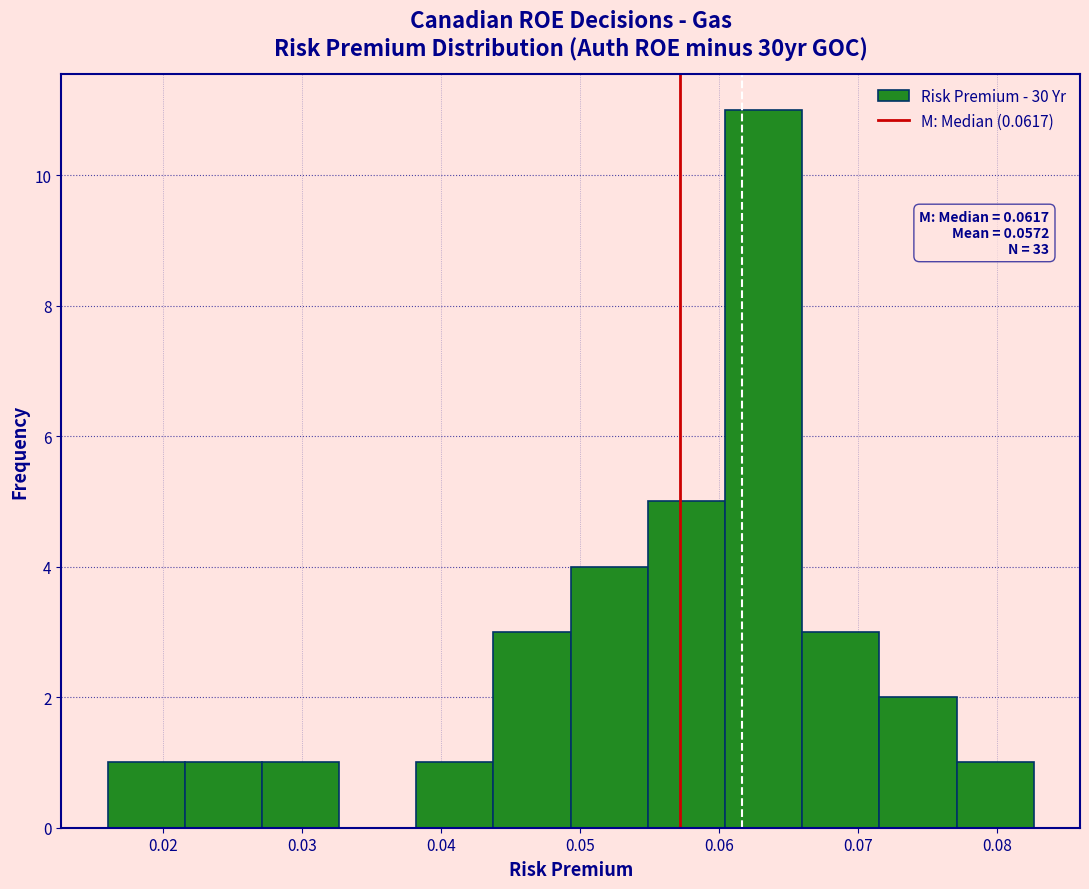

Over which range of the x-axis is the bar tallest?

0.060 to 0.066